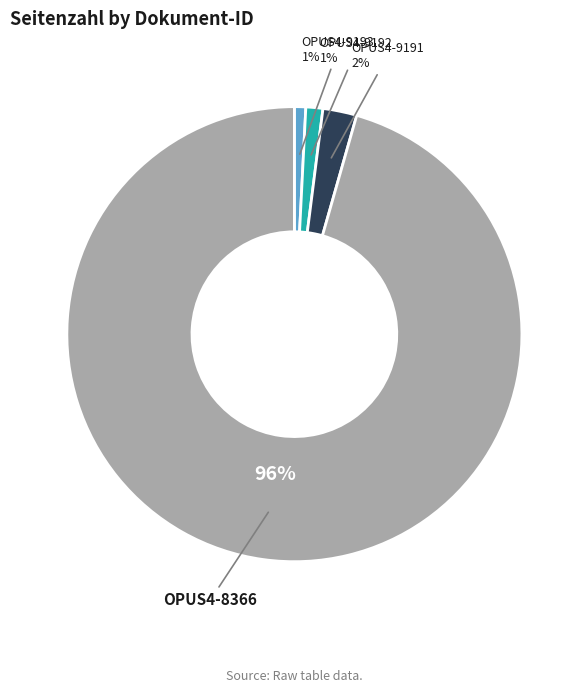

To the nearest percent, what is the difference between the OPUS4-9193 and OPUS4-8366 slice percentages?

95%